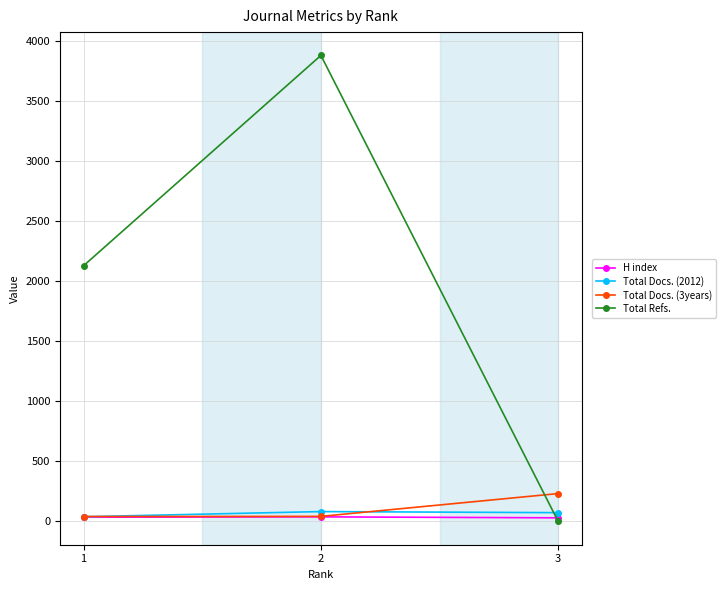

What is the difference between the Total Docs. (2012) values at 2 and 1?

43